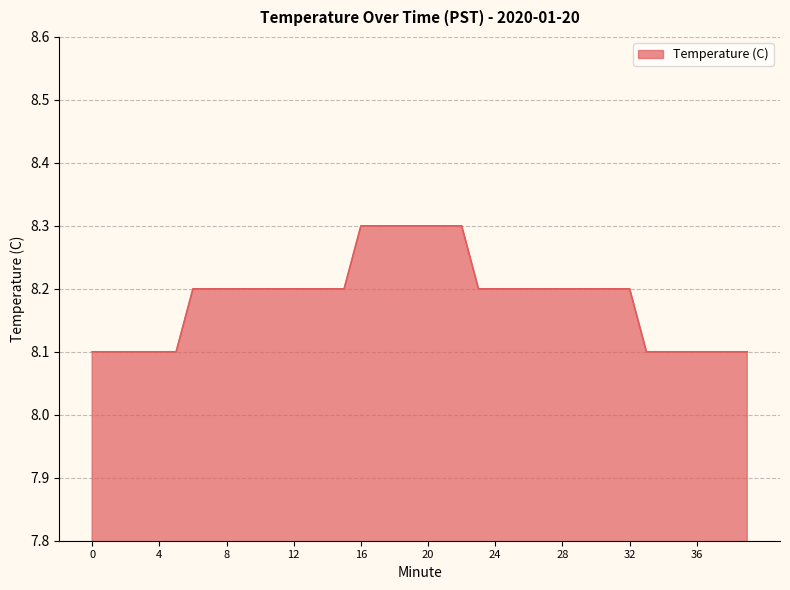

What is the greatest value displayed?

8.3